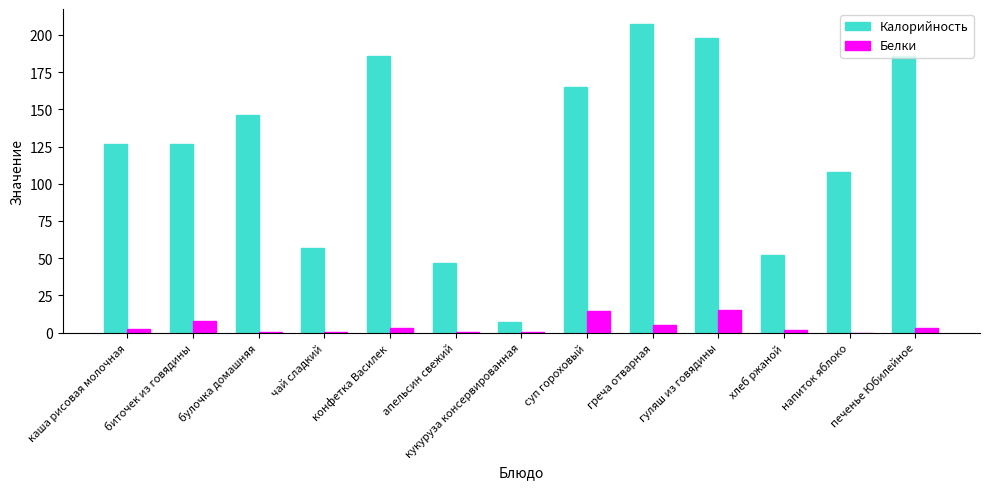

The Калорийность series shows 26.5 at апельсин свежий. True or false?

False